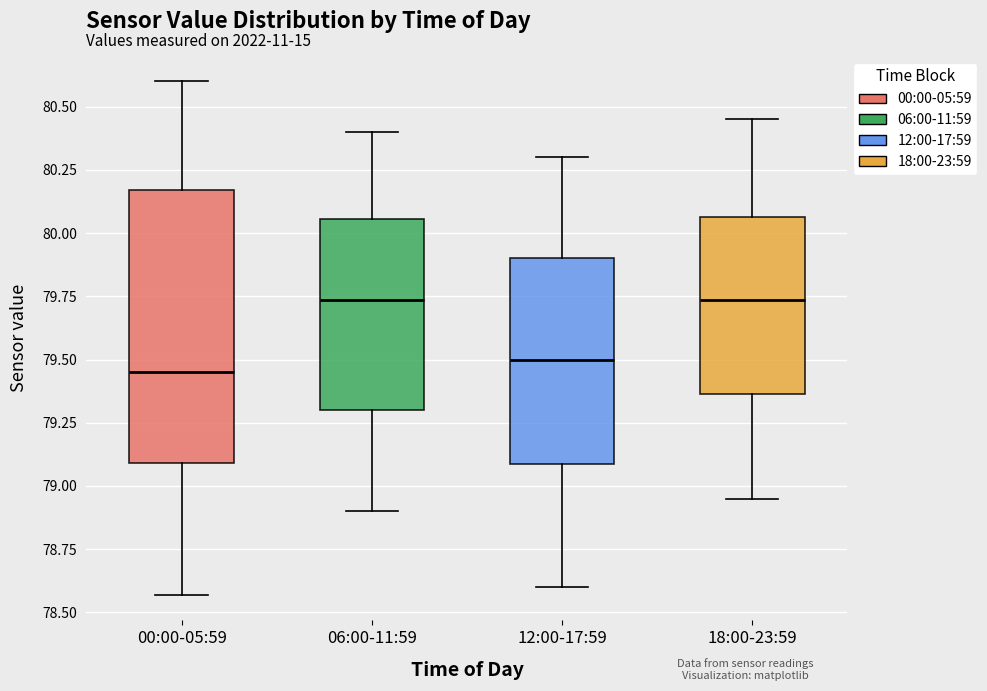

Reading left to right, read every box against the y-axis: the position of its median line, the range the box covers, and the ends of its whiskers. The values are not printed on the chart, so give them approximately, as read against the axis.

00:00-05:59: median 79.45, box 79.10 to 80.15, whiskers 78.55 to 80.60
06:00-11:59: median 79.75, box 79.30 to 80.05, whiskers 78.90 to 80.40
12:00-17:59: median 79.50, box 79.10 to 79.90, whiskers 78.60 to 80.30
18:00-23:59: median 79.75, box 79.35 to 80.05, whiskers 78.95 to 80.45